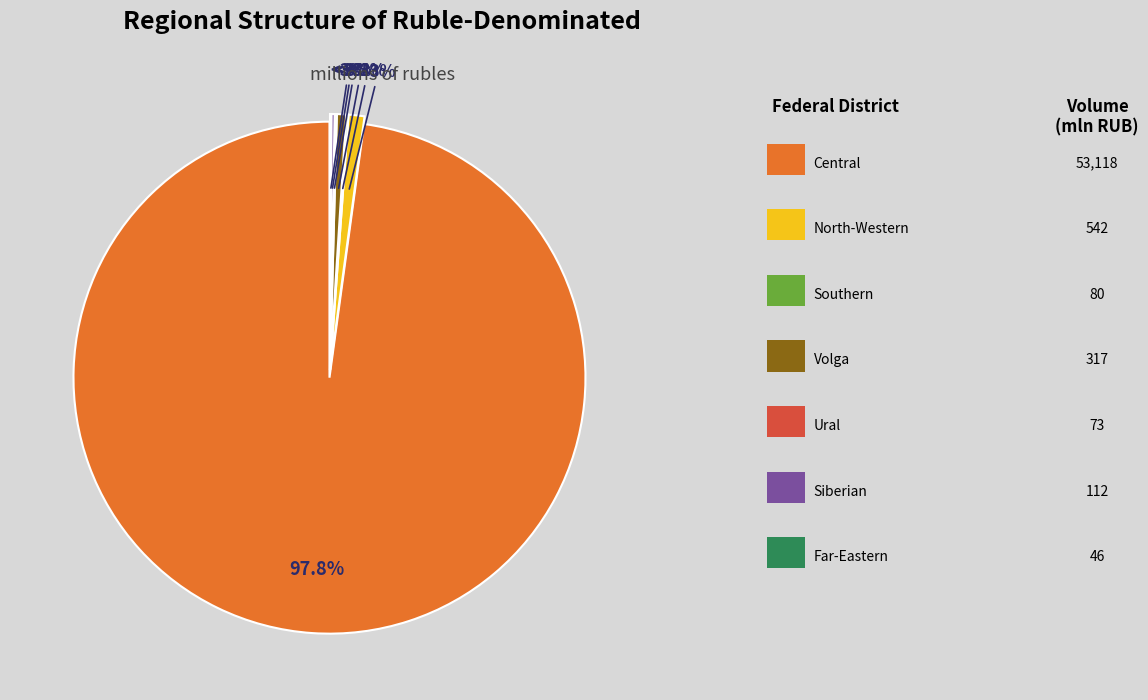

Which has a higher value, Ural Federal District or Far-Eastern Federal District?

Ural Federal District